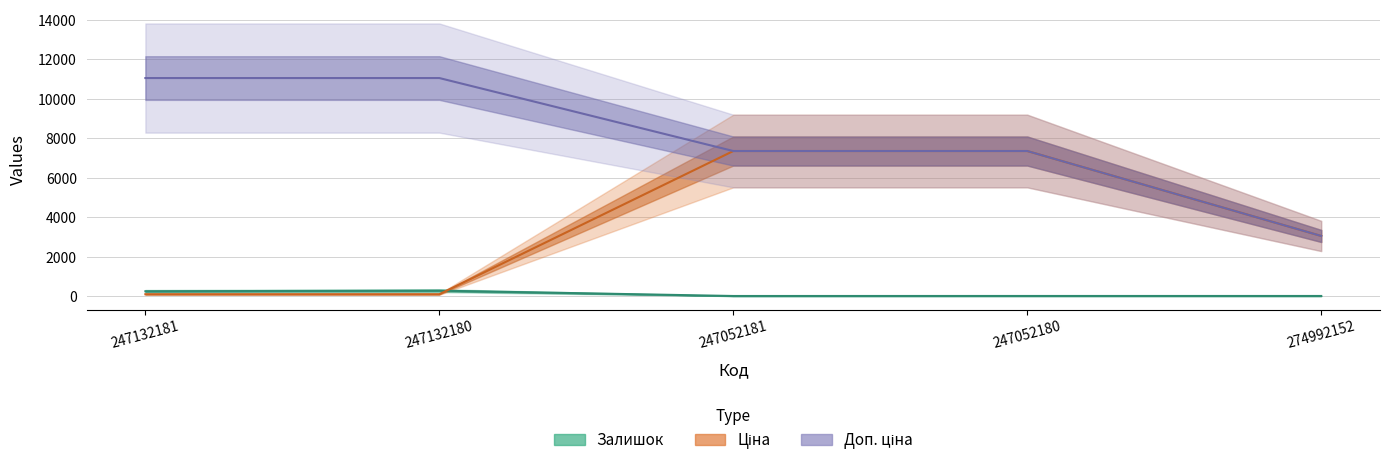

Which series has the largest total across all categories?

Доп. ціна